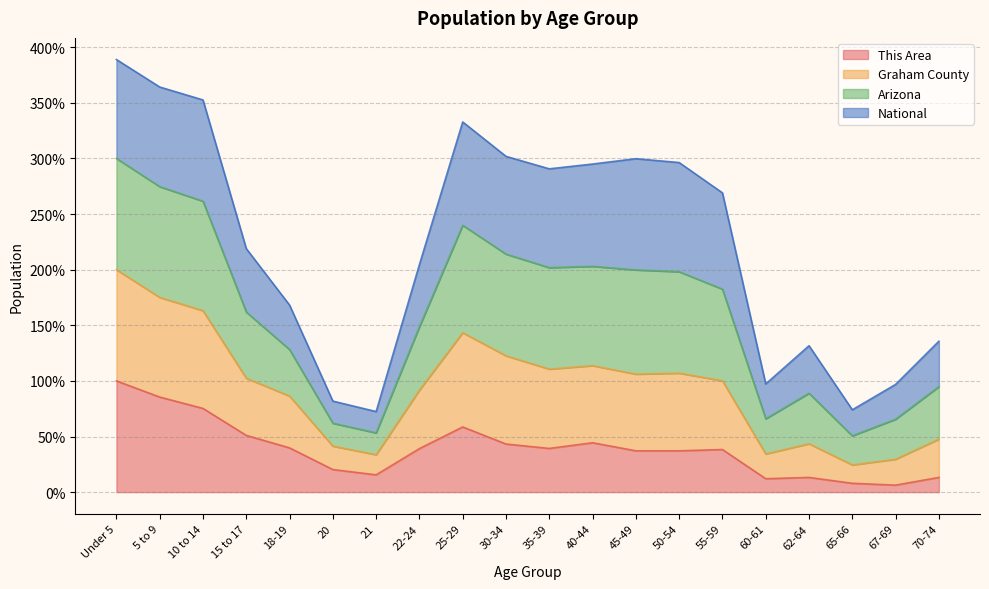

What are all the series names shown in the legend?

This Area, Graham County, Arizona, National